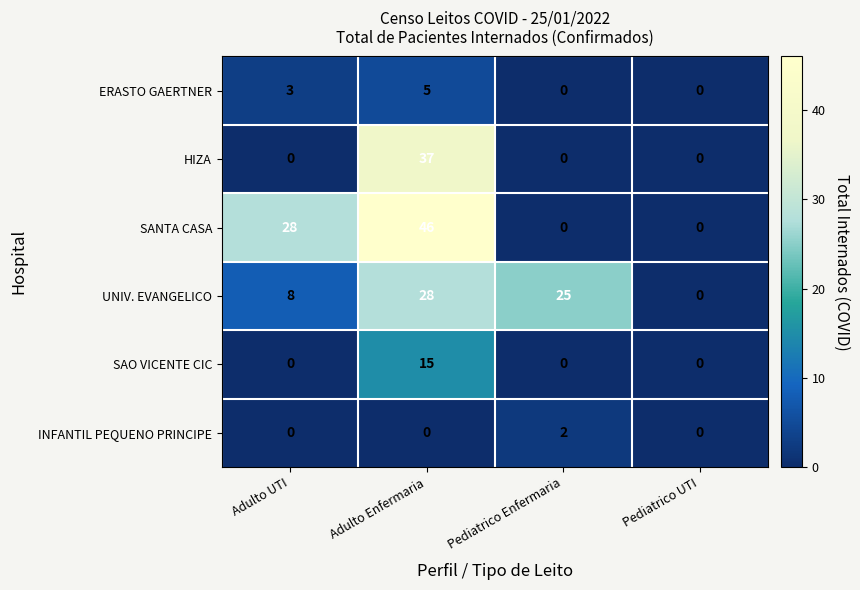

The value of UNIV. EVANGELICO at Adulto Enfermaria is 41. True or false?

False